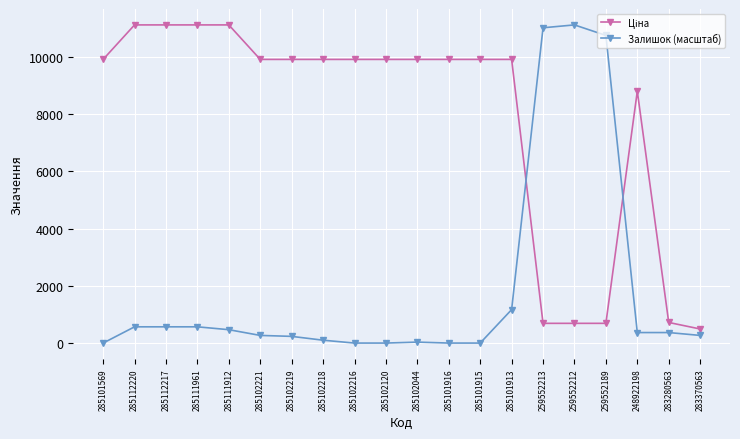

What is the spread (max minus min) of values at 285111912?

10646.3